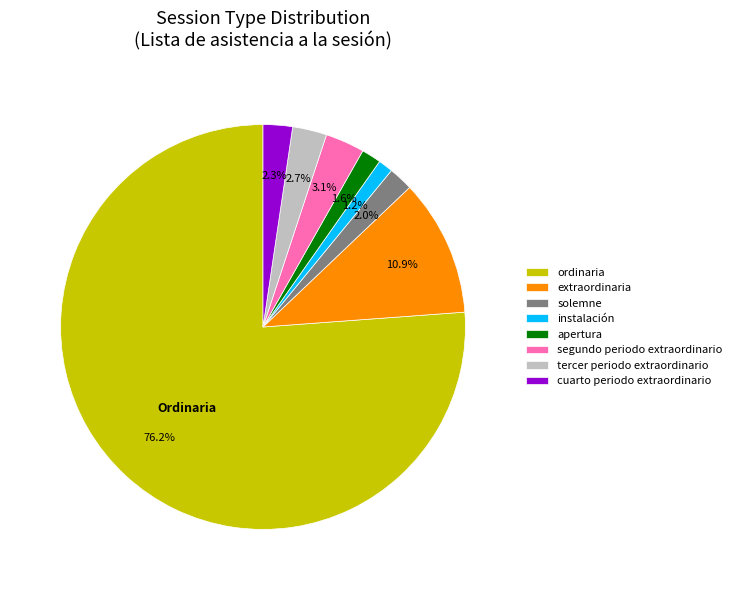

What is the total percentage of solemne and cuarto periodo extraordinario?

4.3%